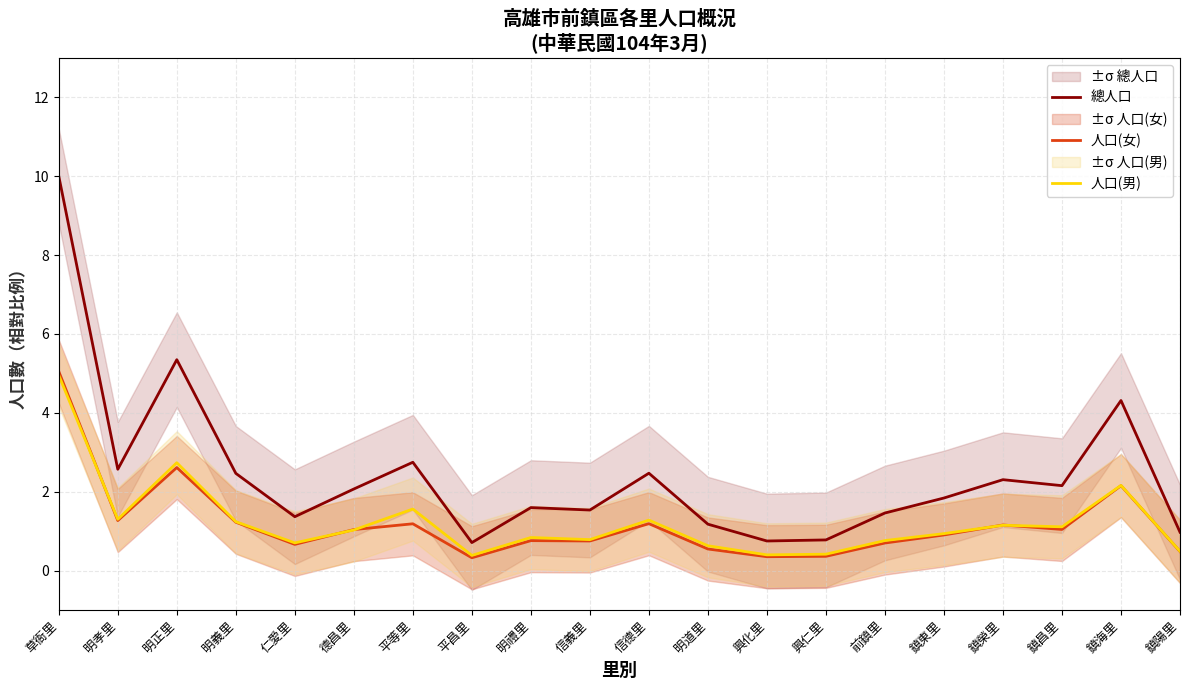

What is the difference between the 人口(男) values at 信德里 and 興化里?

0.9